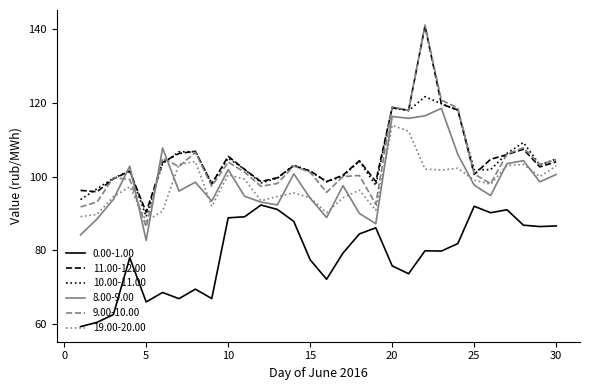

Which series has the widest spread of values?

9.00-10.00